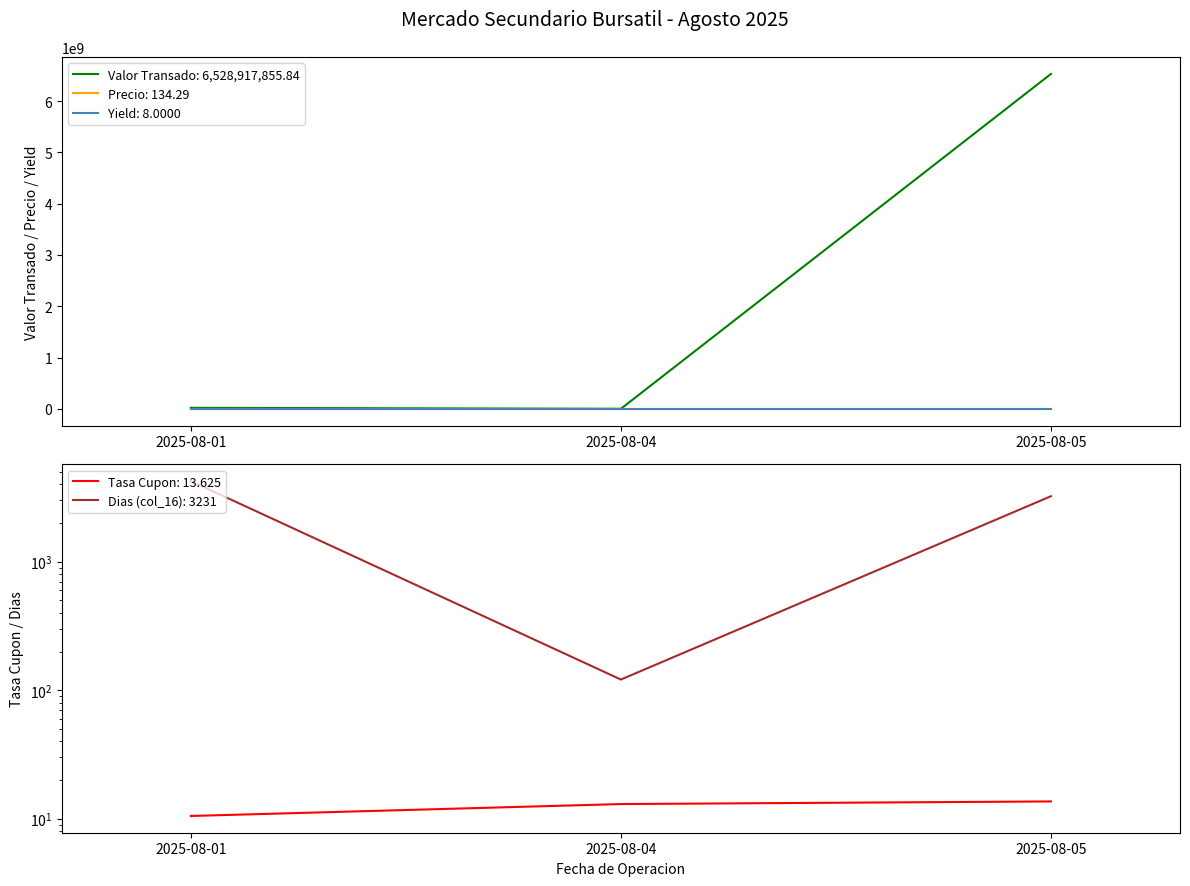

Rank the series by their maximum value, from lowest to highest.

Yield (col_9), Tasa Cupon (col_7), Precio (col_6), Dias (col_16), Valor Transado (col_8)